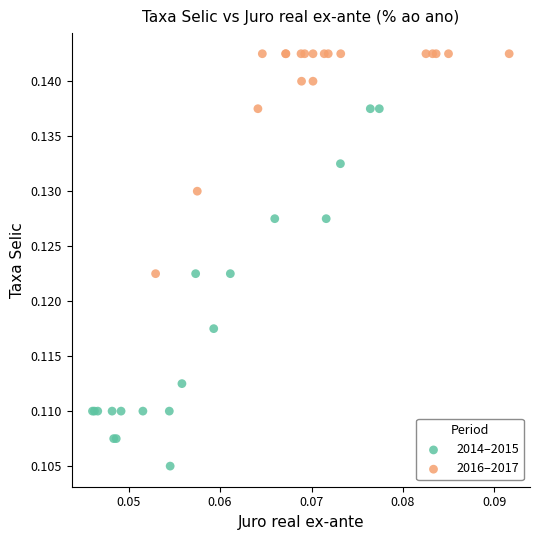

What are all the series names shown in the legend?

2014–2015, 2016–2017